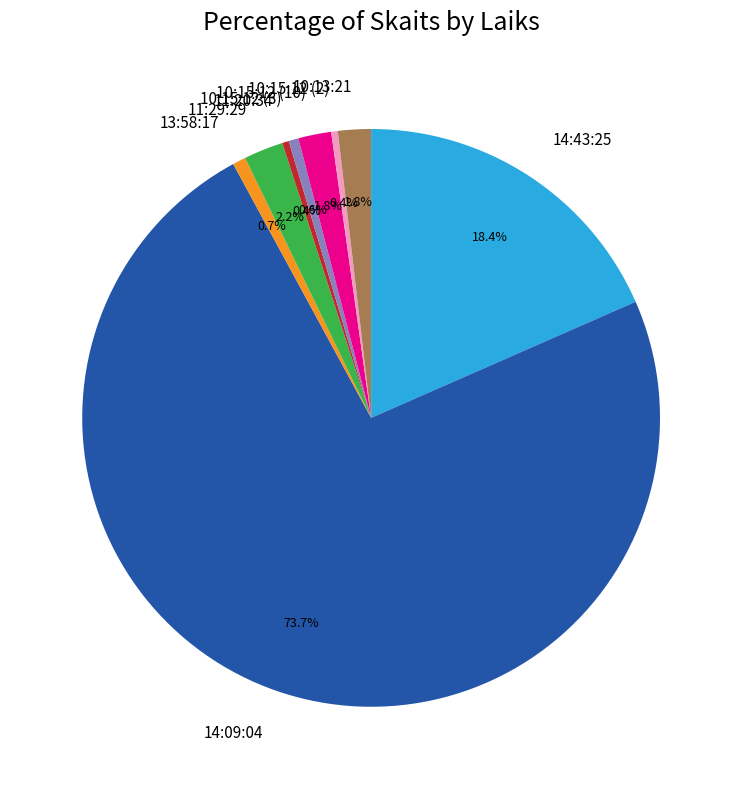

To the nearest percent, what is the difference between the largest and smallest slice percentages?

73%